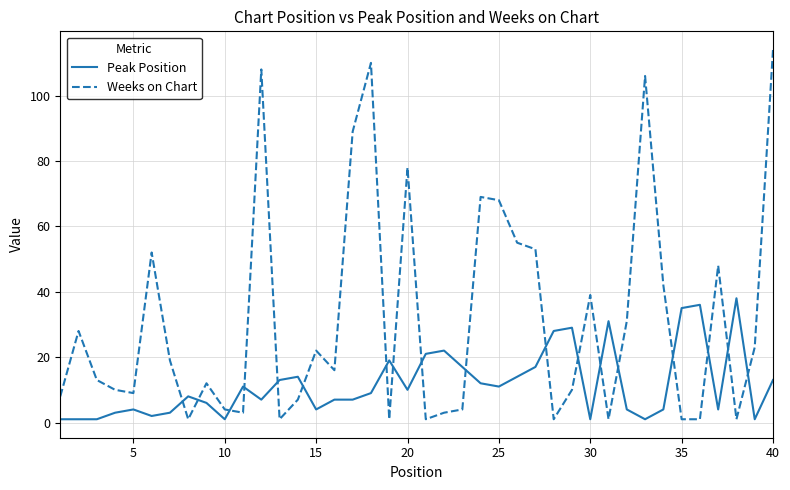

Which series ends up on top after the final intersection of Peak Position and Weeks on Chart?

Weeks on Chart